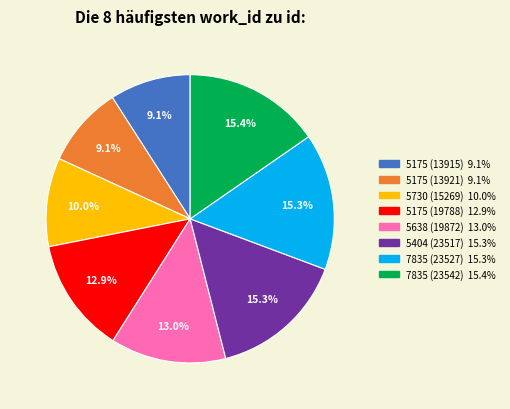

Is 5638 (19872) the majority of the pie?

No